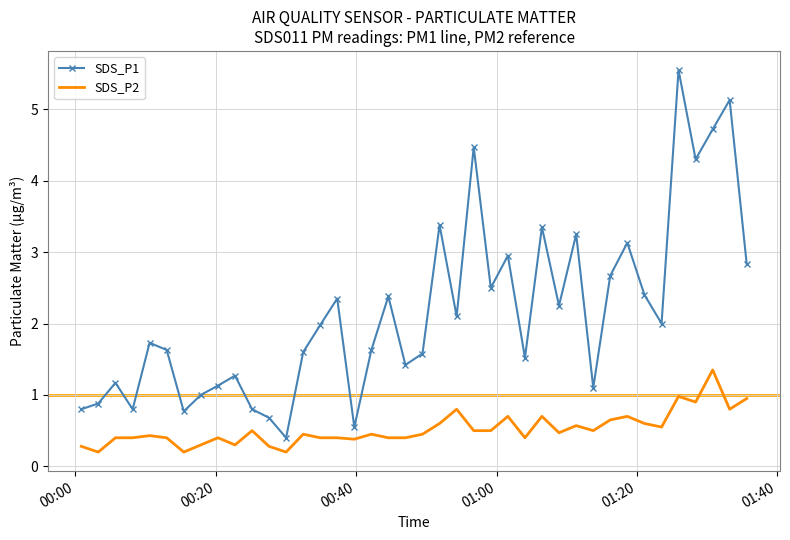

Which series has the largest range (max minus min)?

SDS_P1